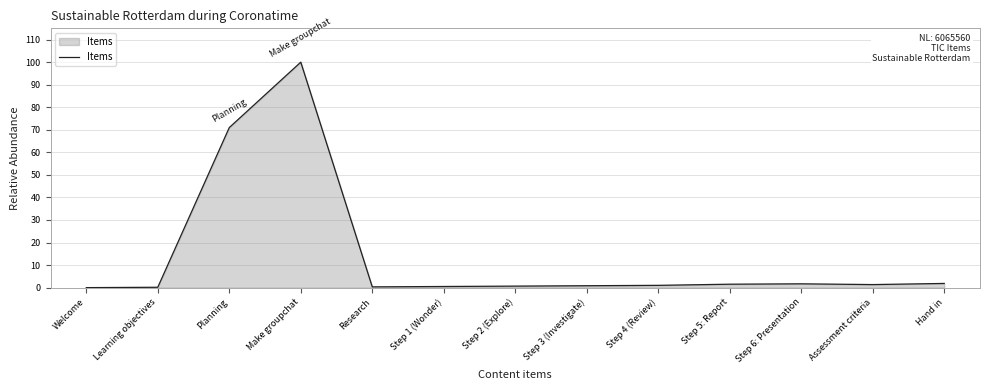

At which label is the value closest to 50?

Planning